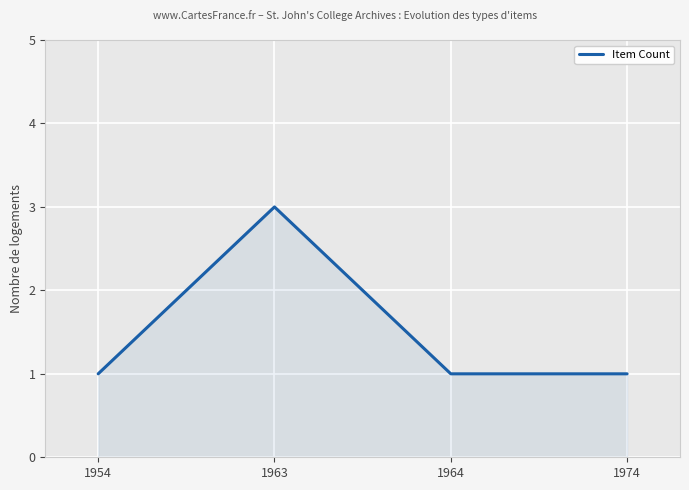

Which category has the highest value across all series?

1963